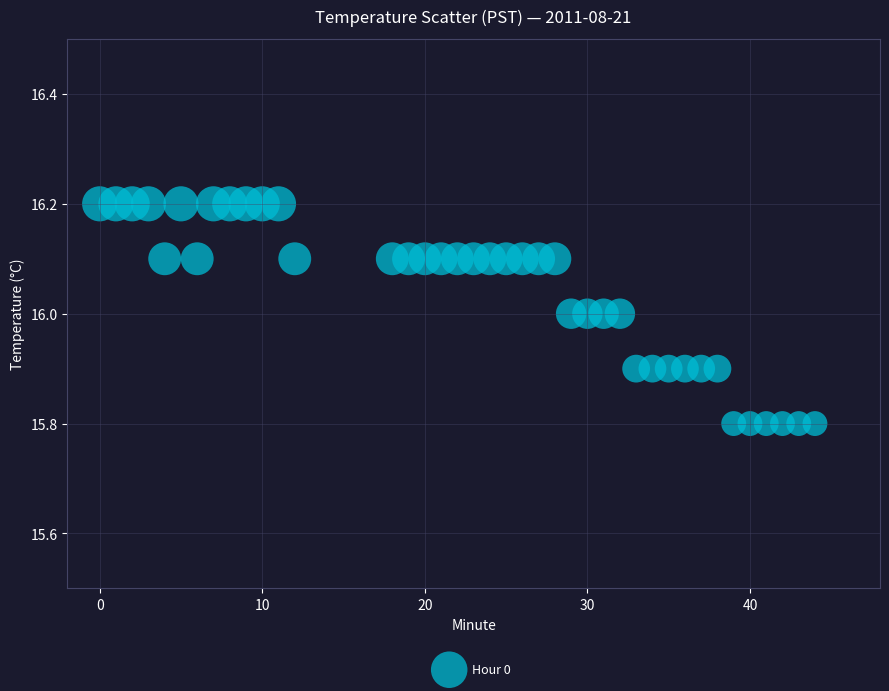

What is the range of X values (max minus min)?

44.0